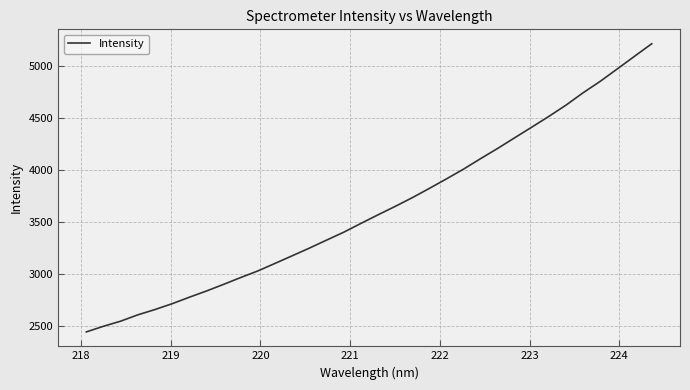

What is the sum of all values?

123534.5